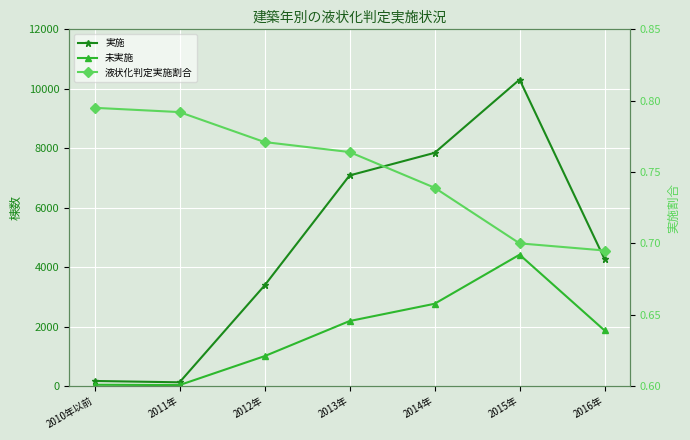

Count the 液状化判定実施割合 values in the range 0 to 1.

7